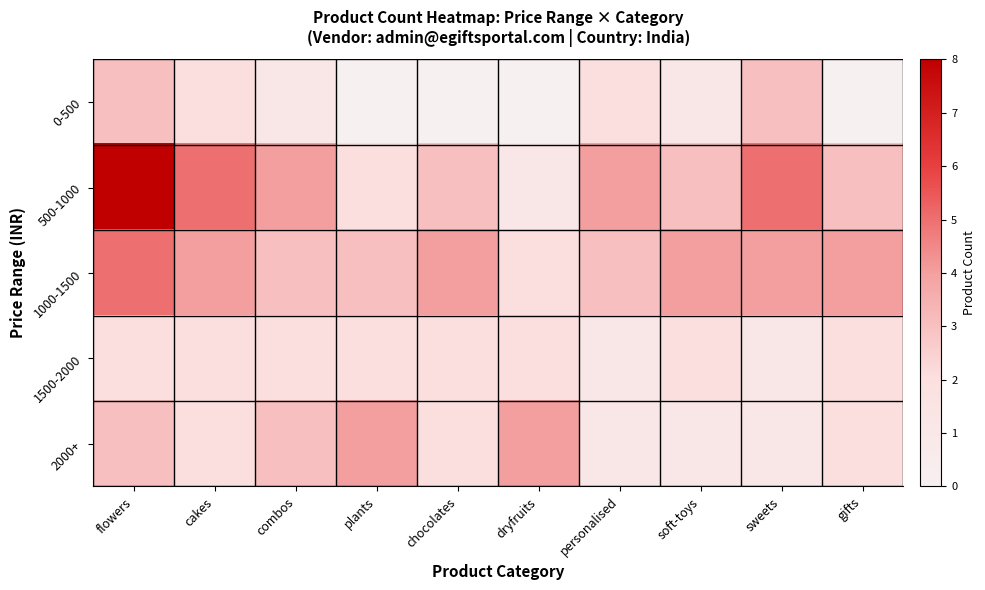

List the series in order of their peak value, lowest first.

1500-2000, 0-500, 2000+, 1000-1500, 500-1000